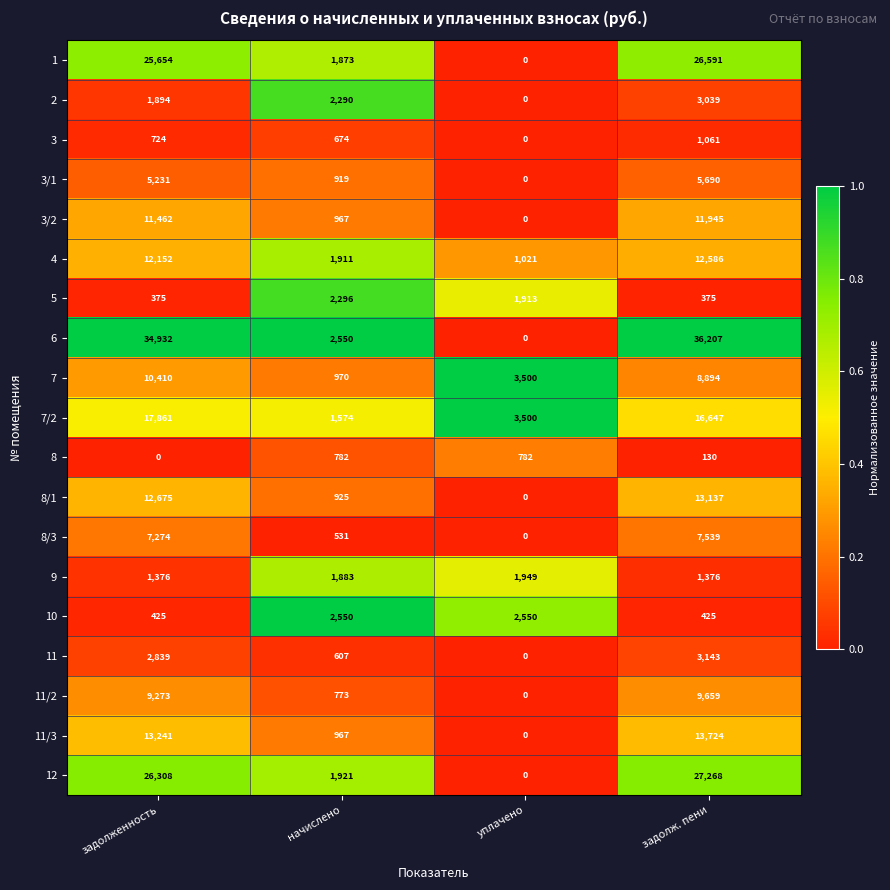

What is the greatest value displayed?

36207